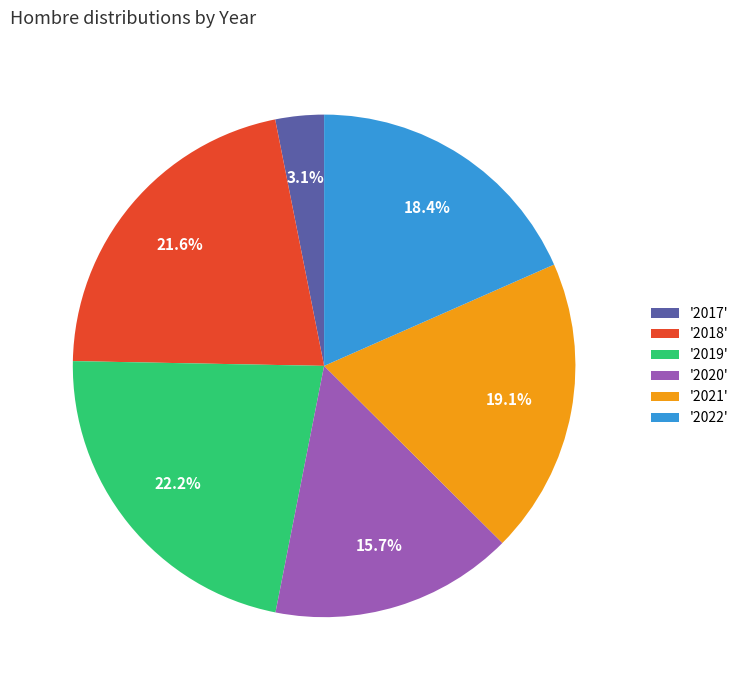

Rank the categories by value from highest to lowest.

'2019', '2018', '2021', '2022', '2020', '2017'